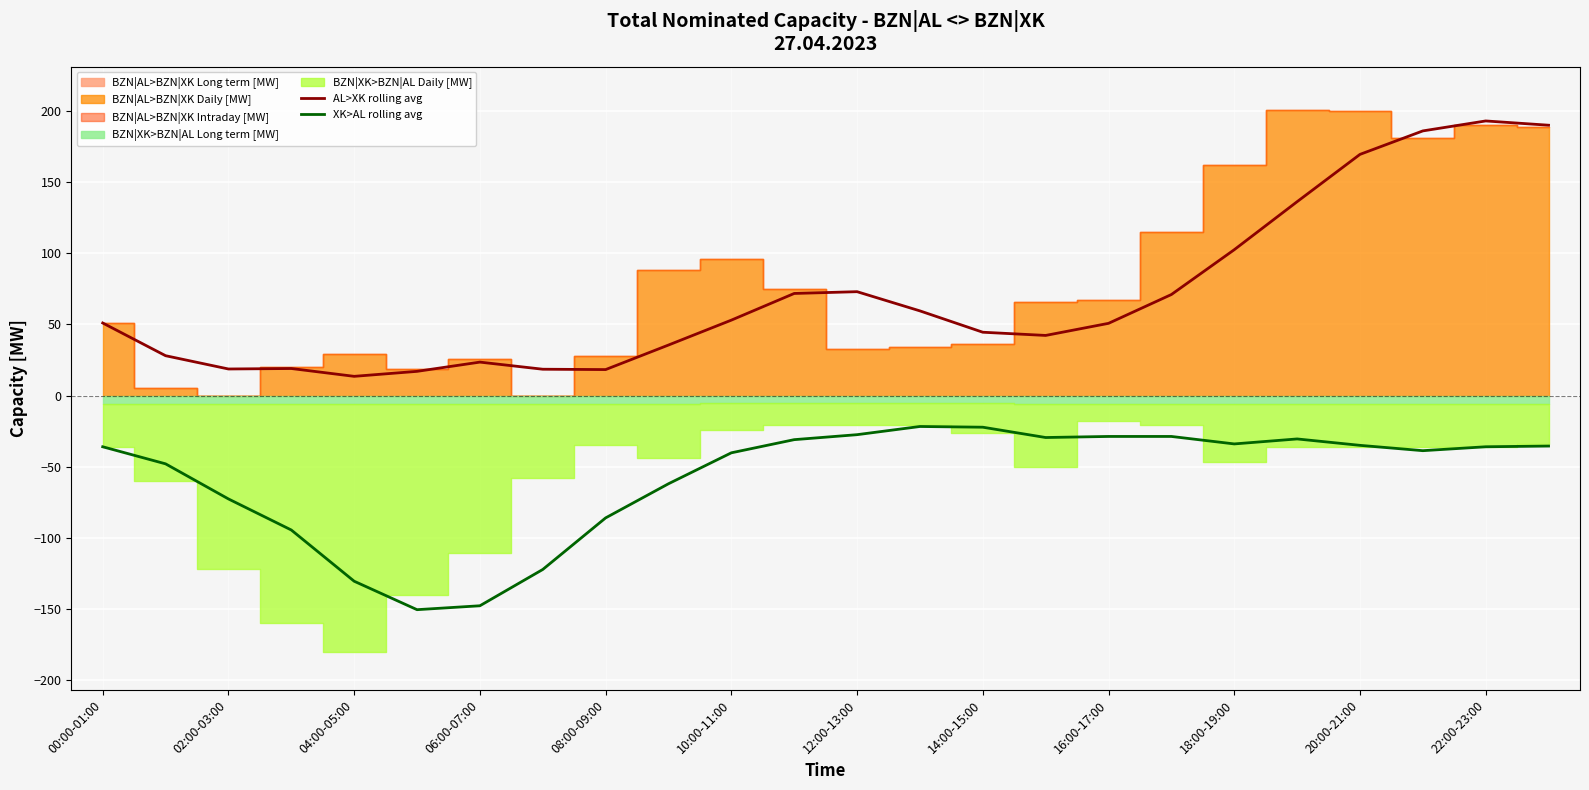

True or false: AL>XK rolling avg and XK>AL rolling avg intersect in this chart.

False